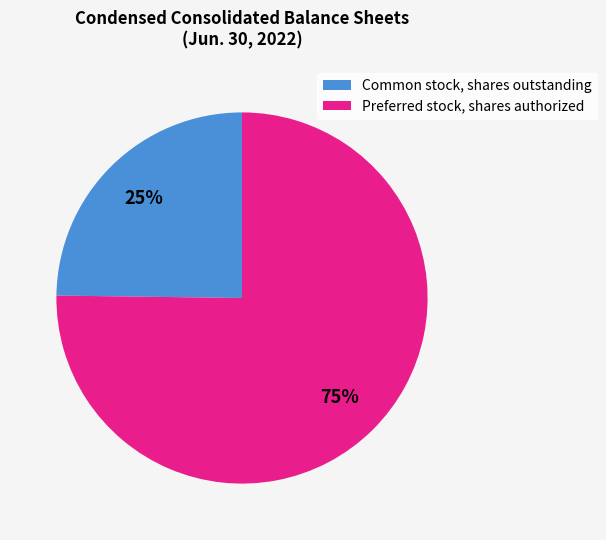

Rank the categories by value from lowest to highest.

Common stock, shares outstanding, Preferred stock, shares authorized